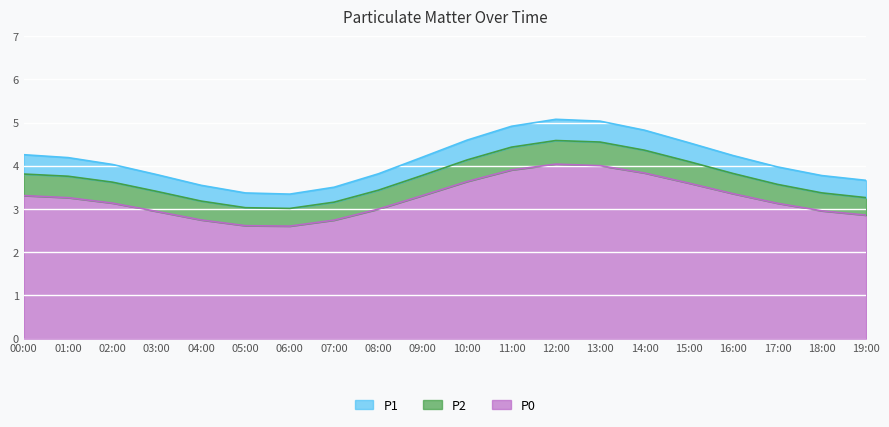

How many lines are shown in the chart?

3